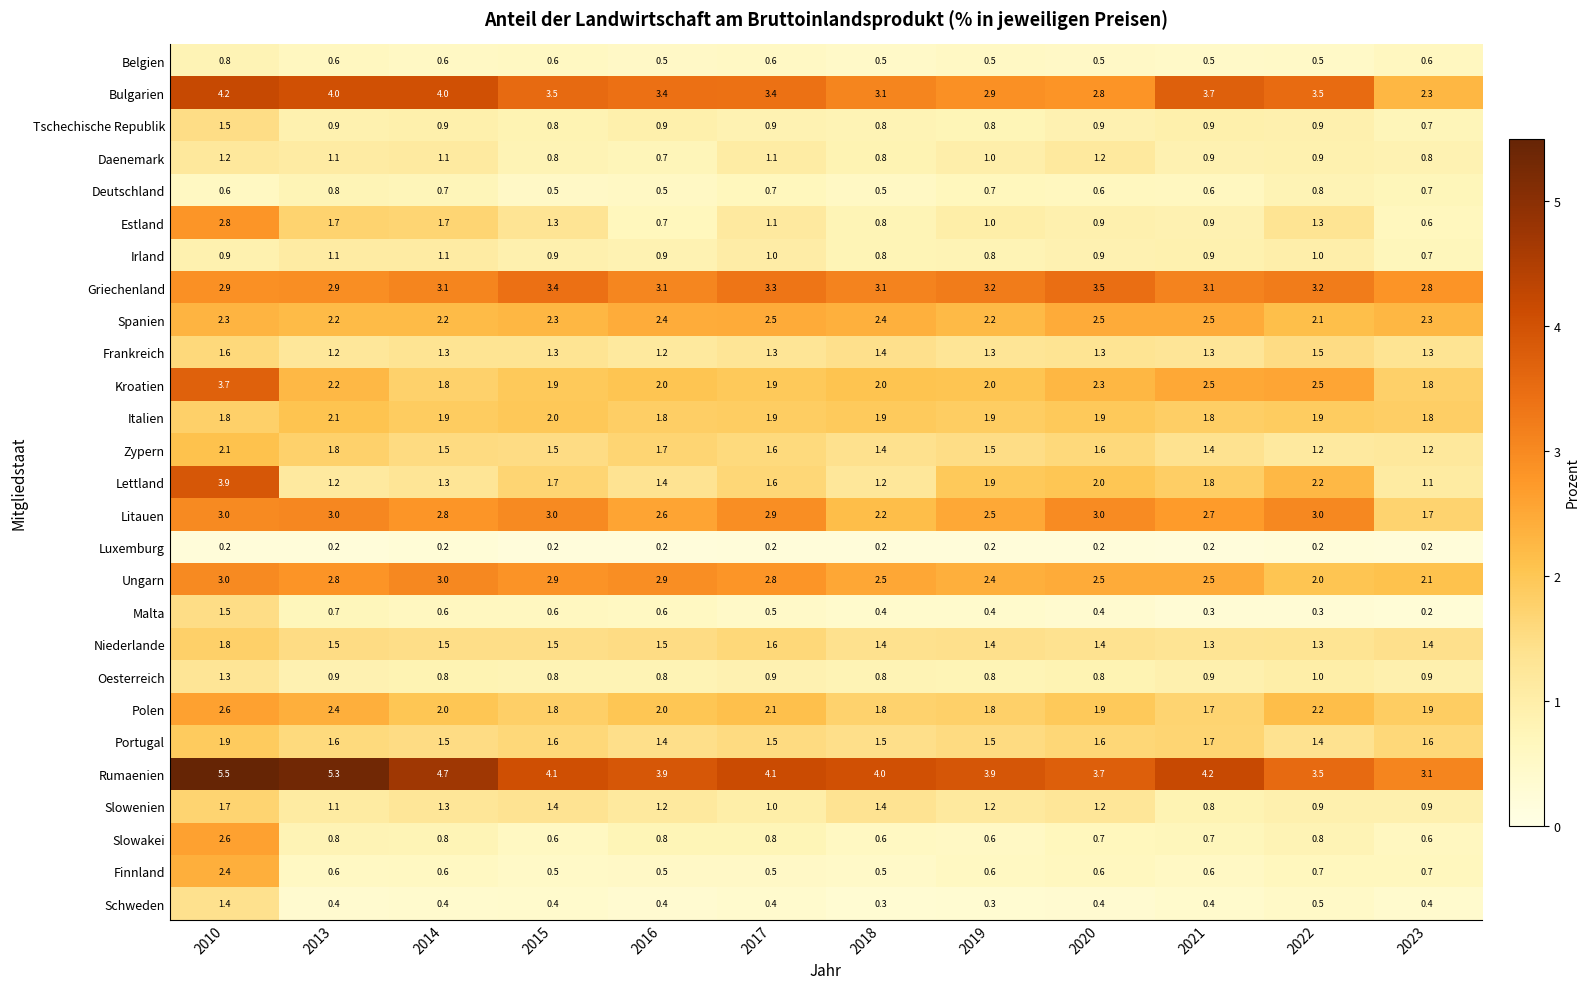

What is the difference between the Litauen values at 2021 and 2020?

0.3